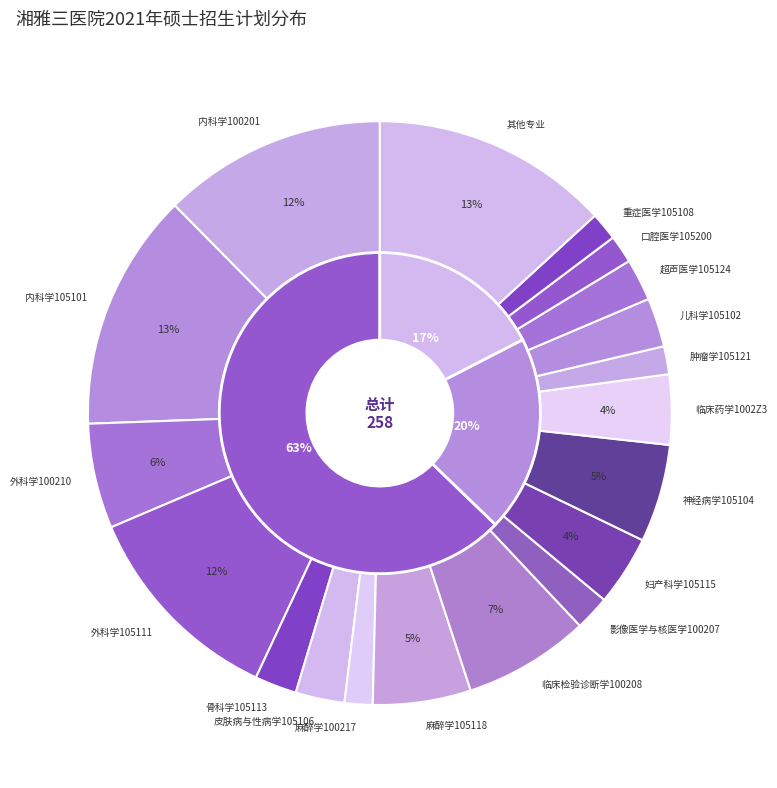

To the nearest percent, what is the difference between the largest and smallest slice percentages?

13%